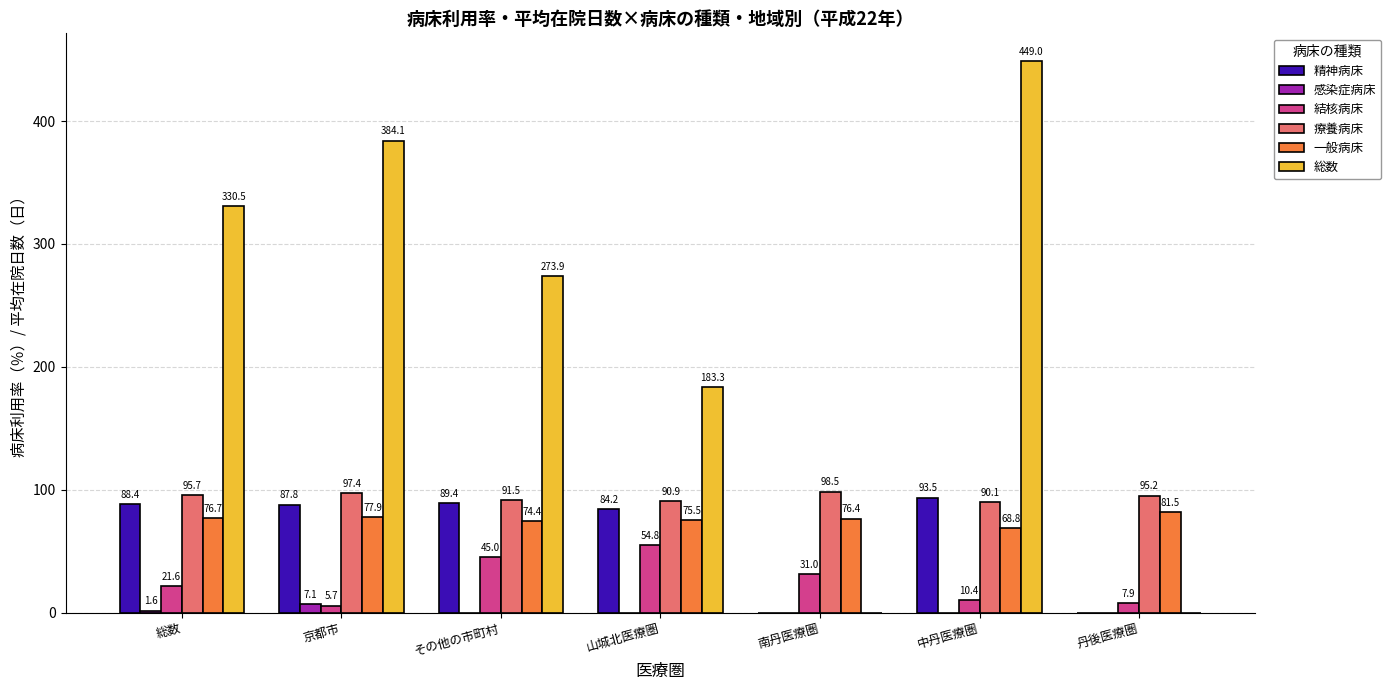

Which series has the largest range (max minus min)?

総数